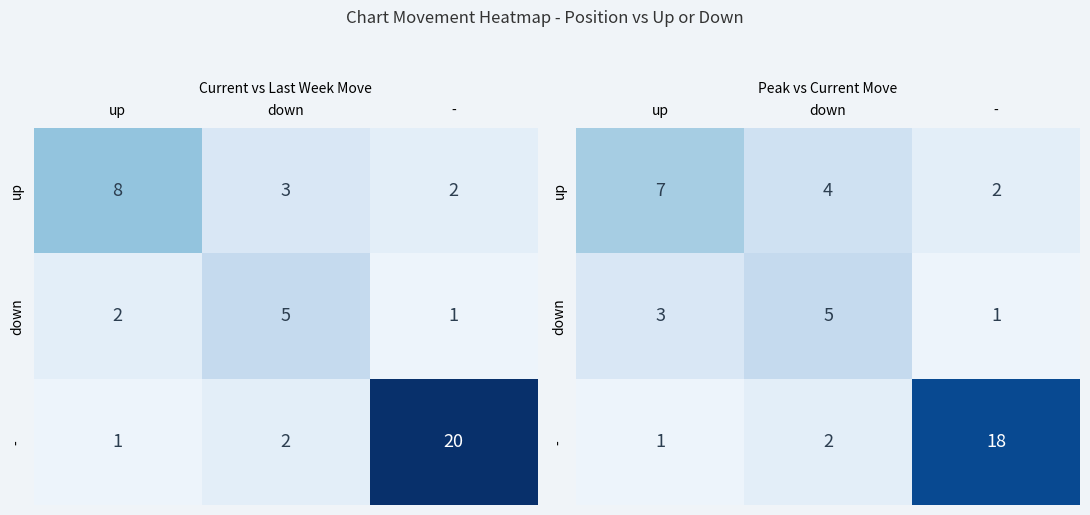

Rank the categories by down value from lowest to highest.

-, up, down